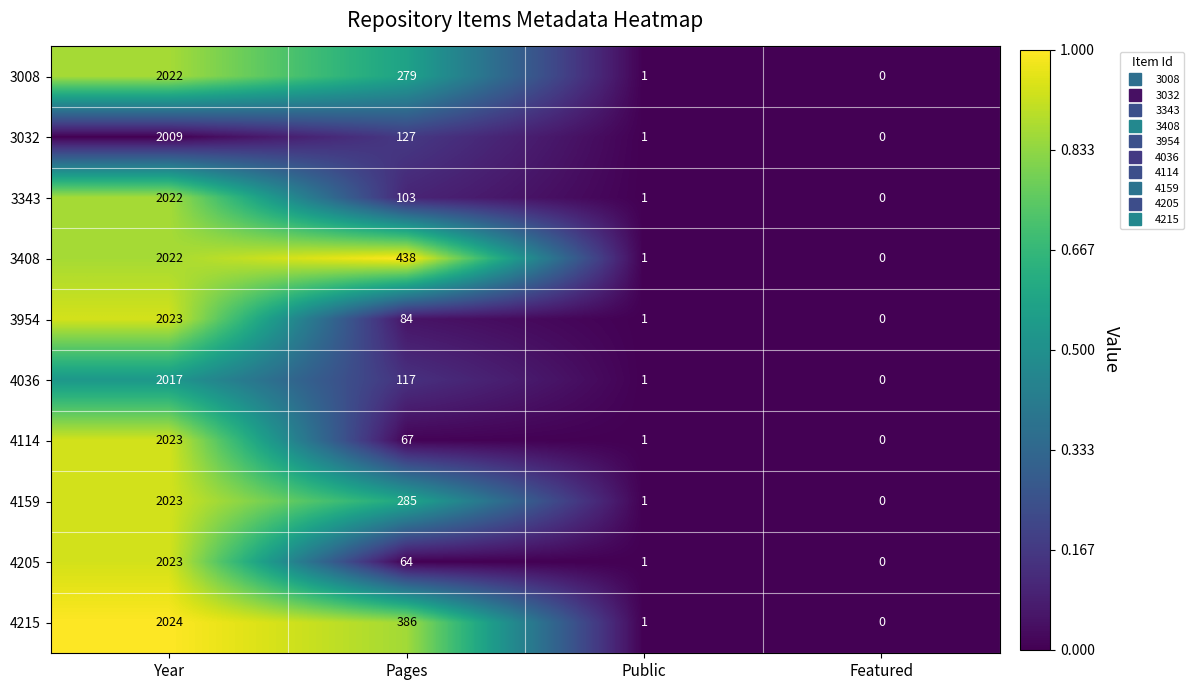

The value of 3008 at Featured is -1131. True or false?

False